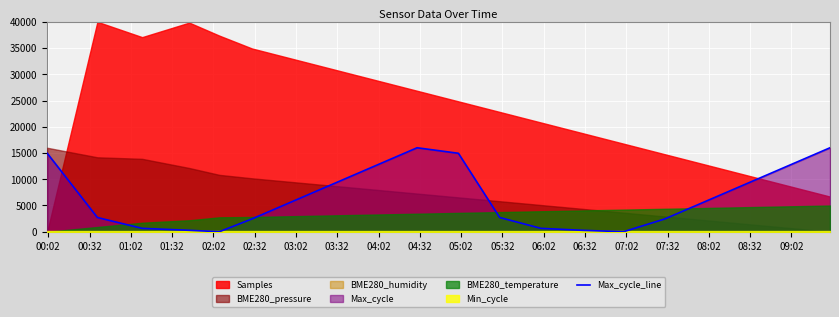

What is the highest value of the Max_cycle_line series?

16000.0